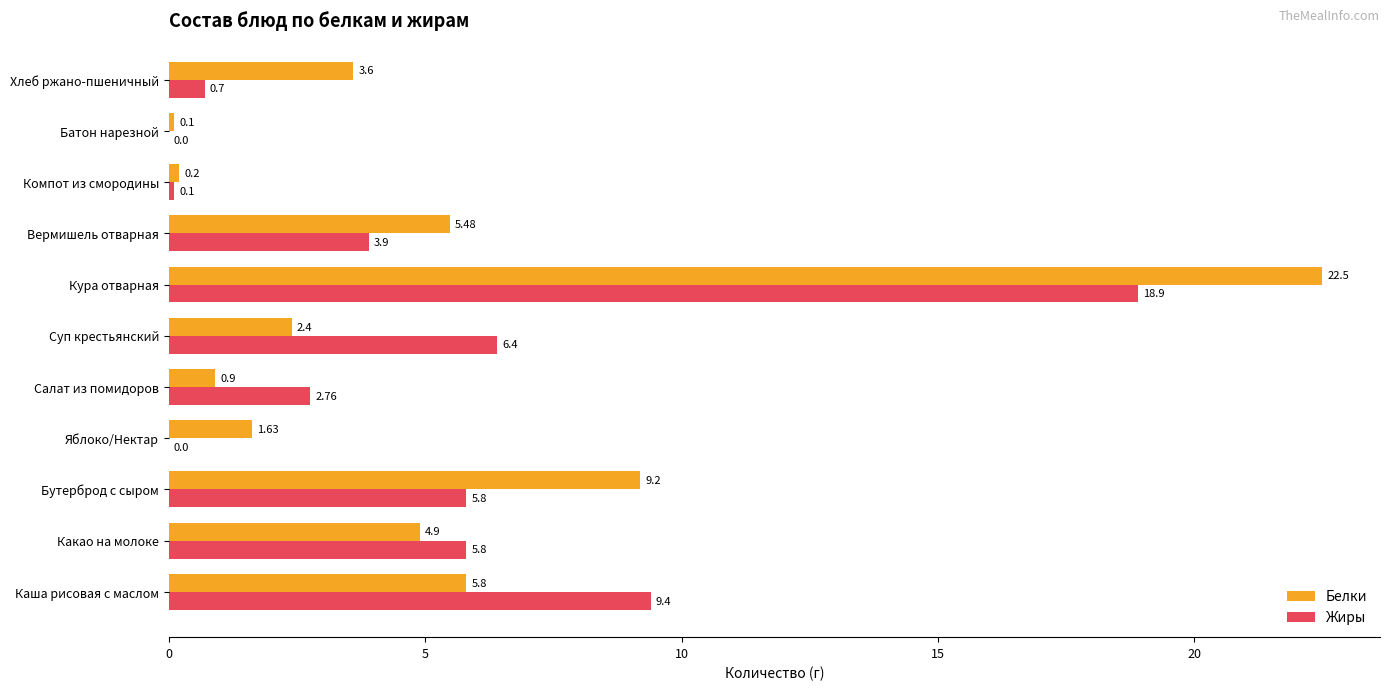

What is the total value across all series at Бутерброд с сыром?

15.0